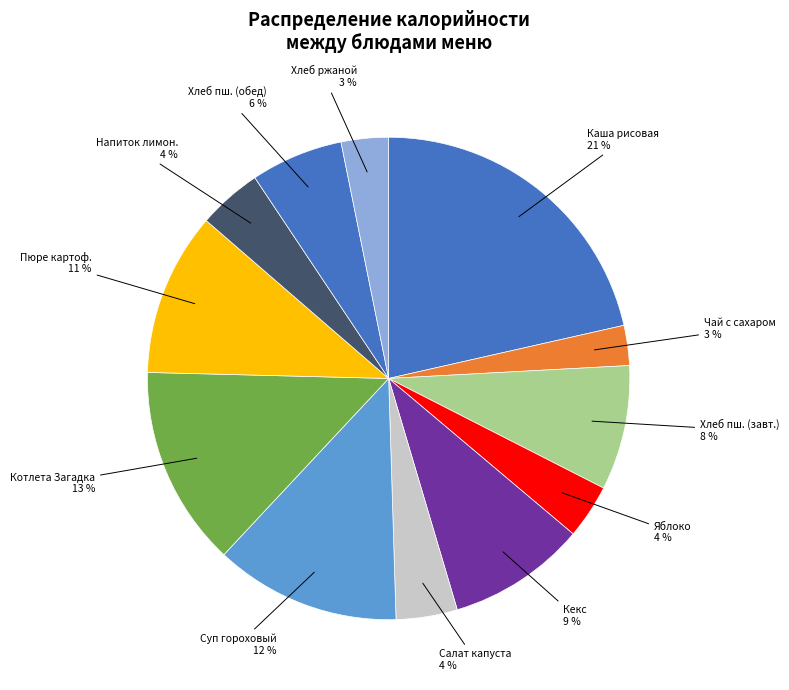

Between Каша рисовая and Салат капуста, which is larger?

Каша рисовая